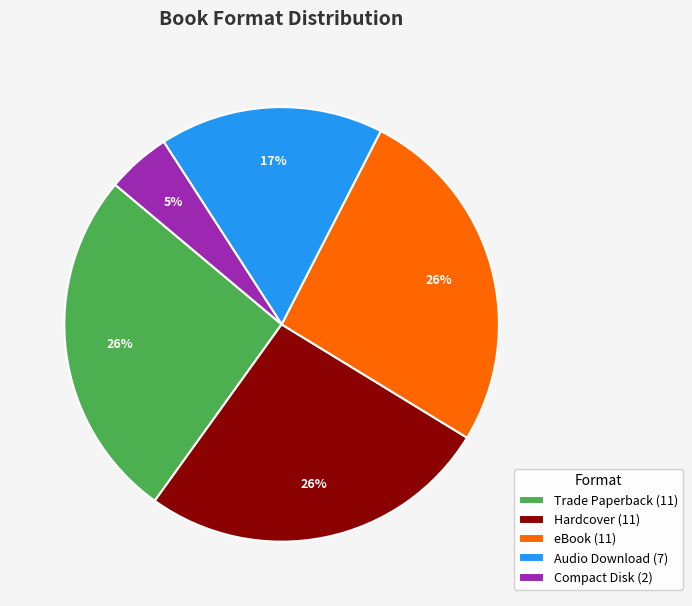

True or false: Hardcover accounts for 26% of the total.

True